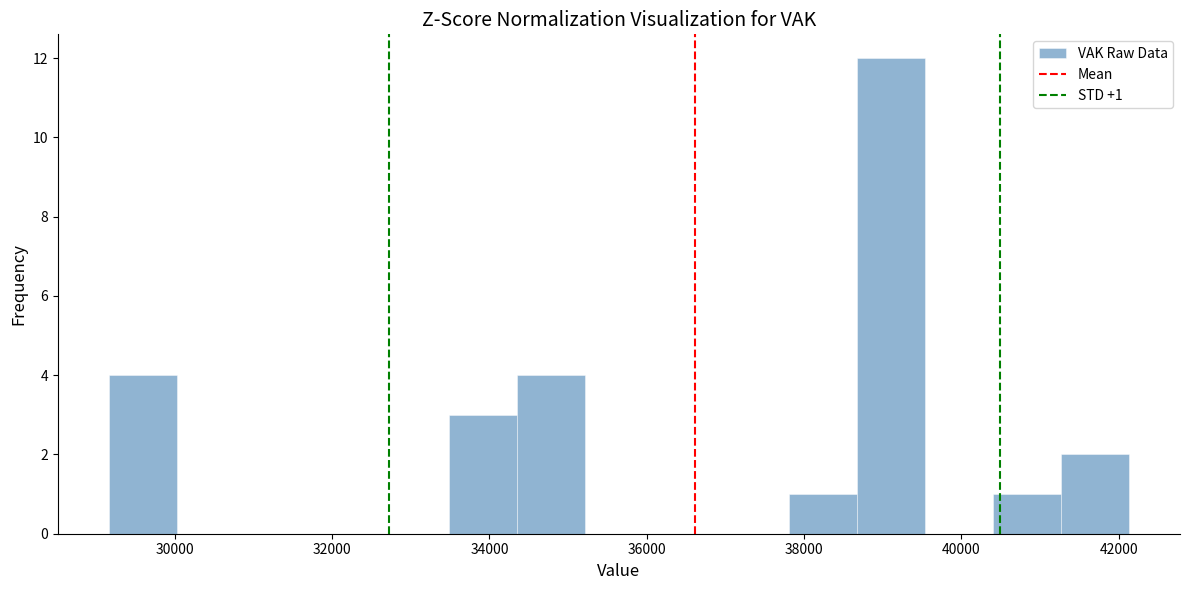

Which range on the x-axis has the tallest bar?

38600 to 39600